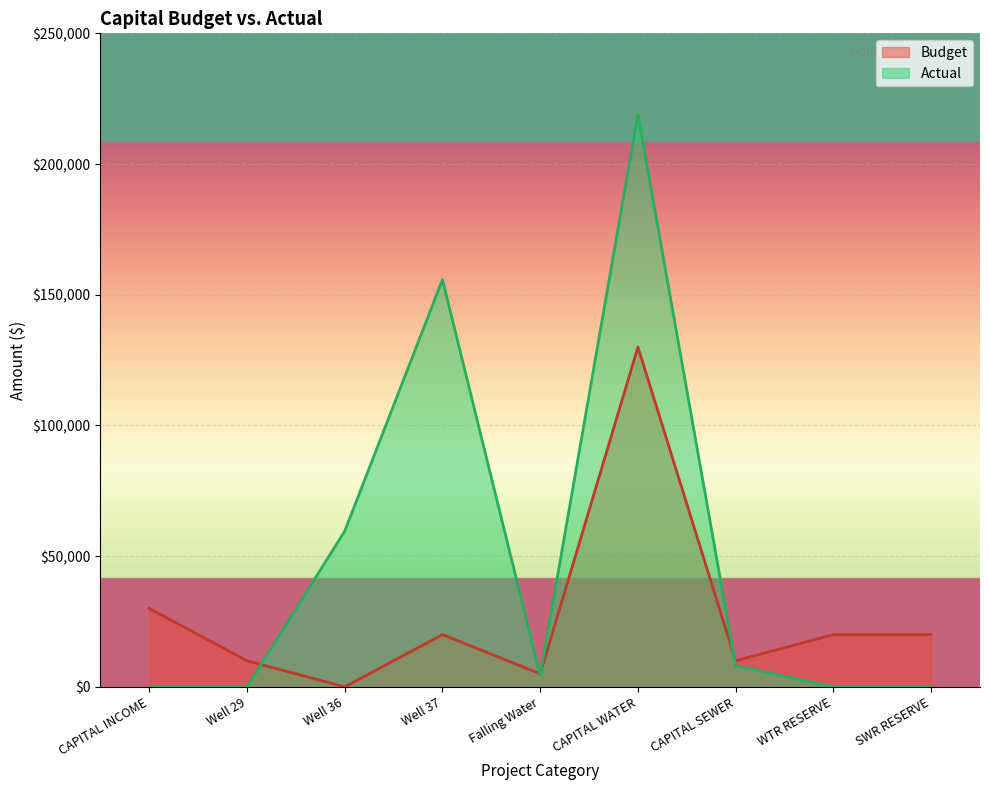

Rank the categories by value from highest to lowest.

CAPITAL WATER, CAPITAL INCOME, Well 37, WTR RESERVE, SWR RESERVE, Well 29, CAPITAL SEWER, Falling Water, Well 36